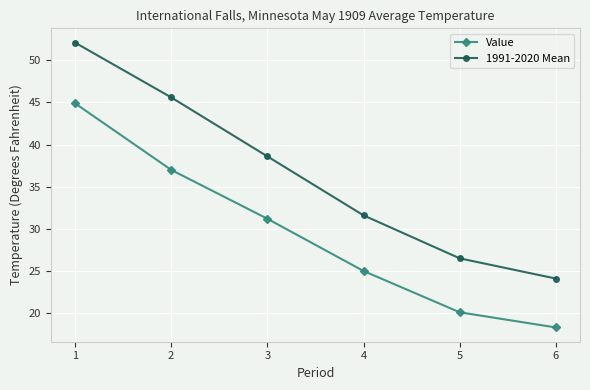

Where does the 1991-2020 Mean series first go above 38?

1